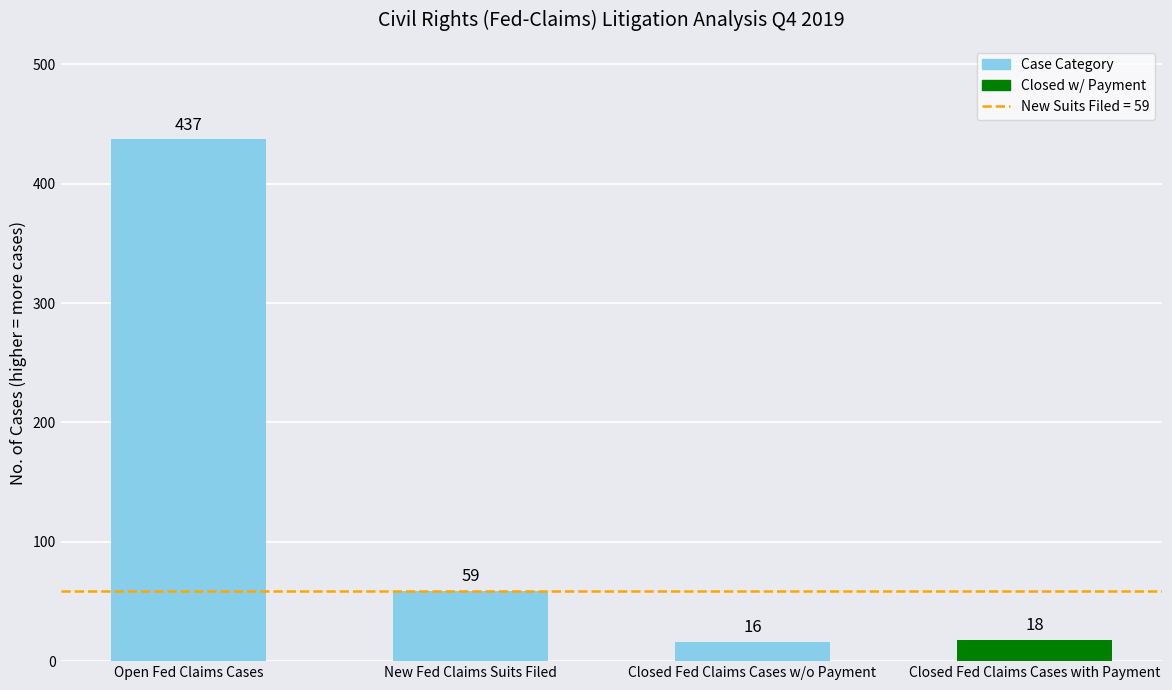

Reading left to right, list all the values displayed in this chart.

Open Fed Claims Cases=437	New Fed Claims Suits Filed=59	Closed Fed Claims Cases w/o Payment=16	Closed Fed Claims Cases with Payment=18